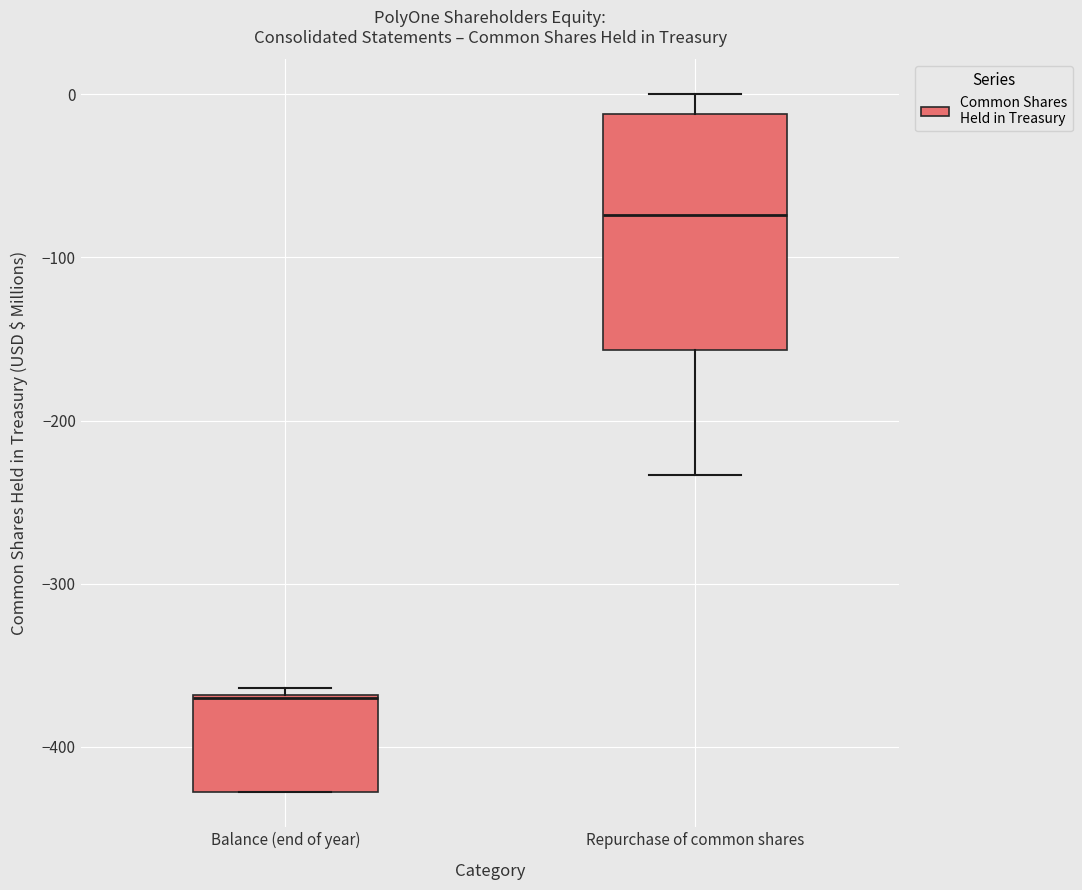

Reading left to right, transcribe this box plot: for each box, give where its median line is, the range the box spans, and where its two whiskers end, as read against the y-axis. The values are not printed on the chart, so give them approximately, as read against the axis.

Balance (end of year): median -370, box -430 to -370, whiskers -430 to -360
Repurchase of common shares: median -70, box -160 to -10, whiskers -230 to 0